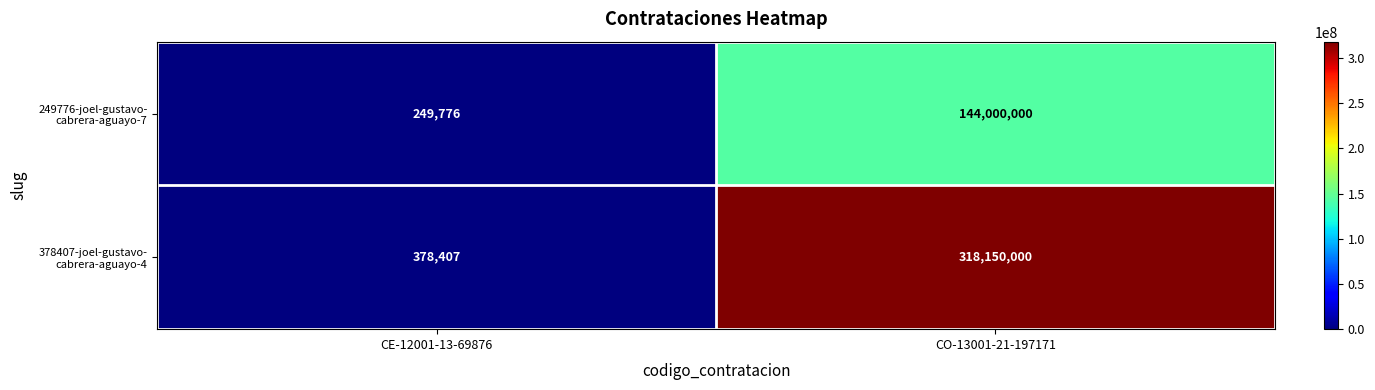

At which category is the sum across all series the highest?

CO-13001-21-197171